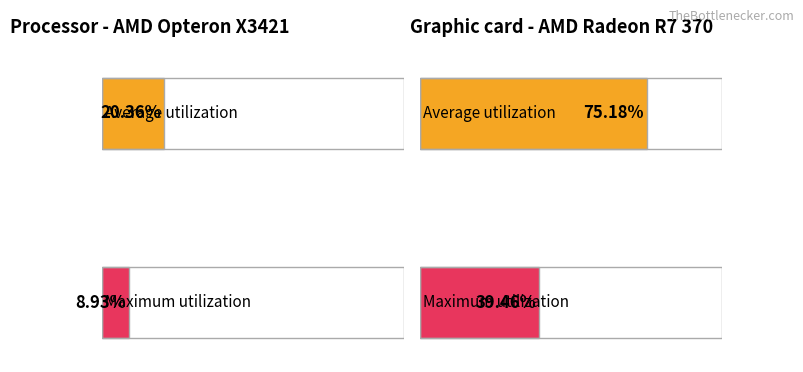

Which series has the largest range (max minus min)?

Average utilization